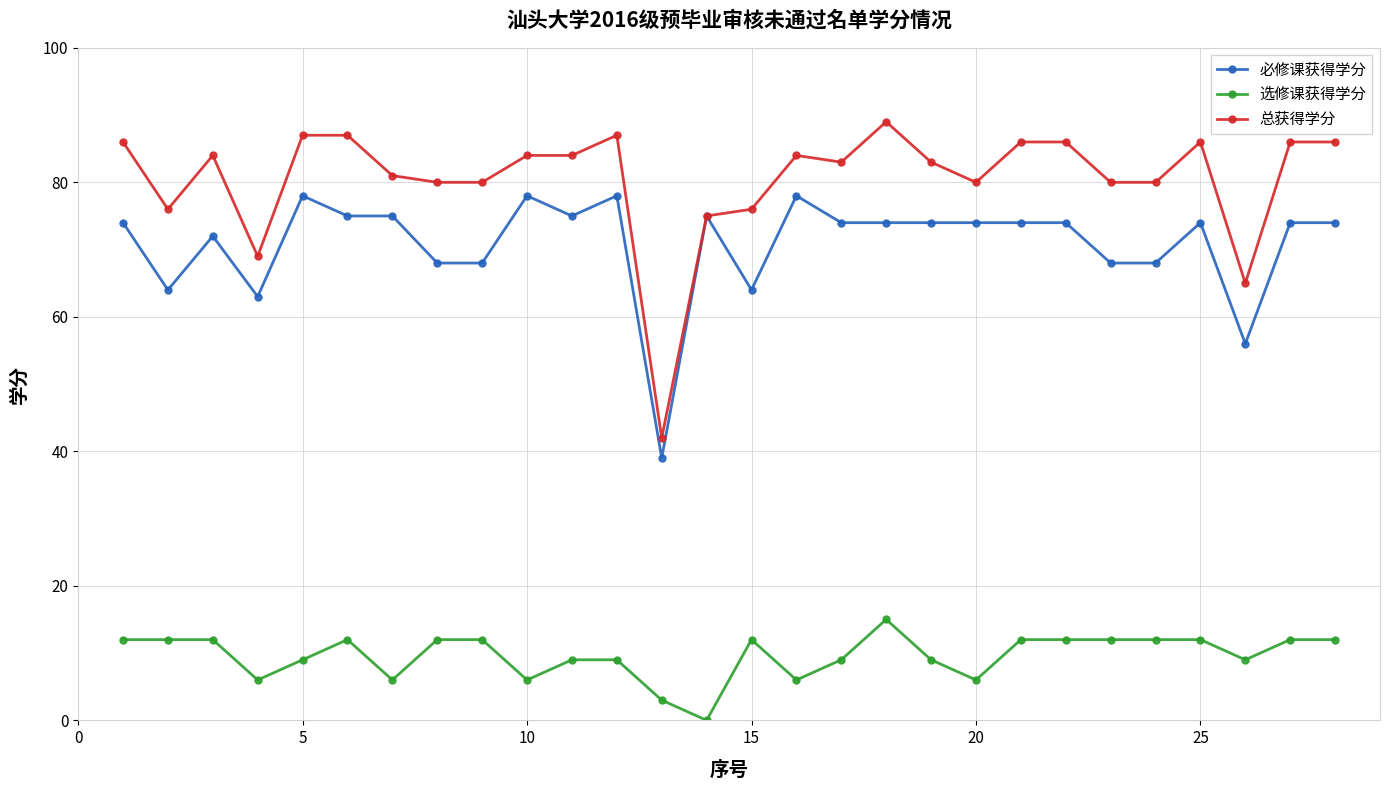

What is the greatest value displayed?

89